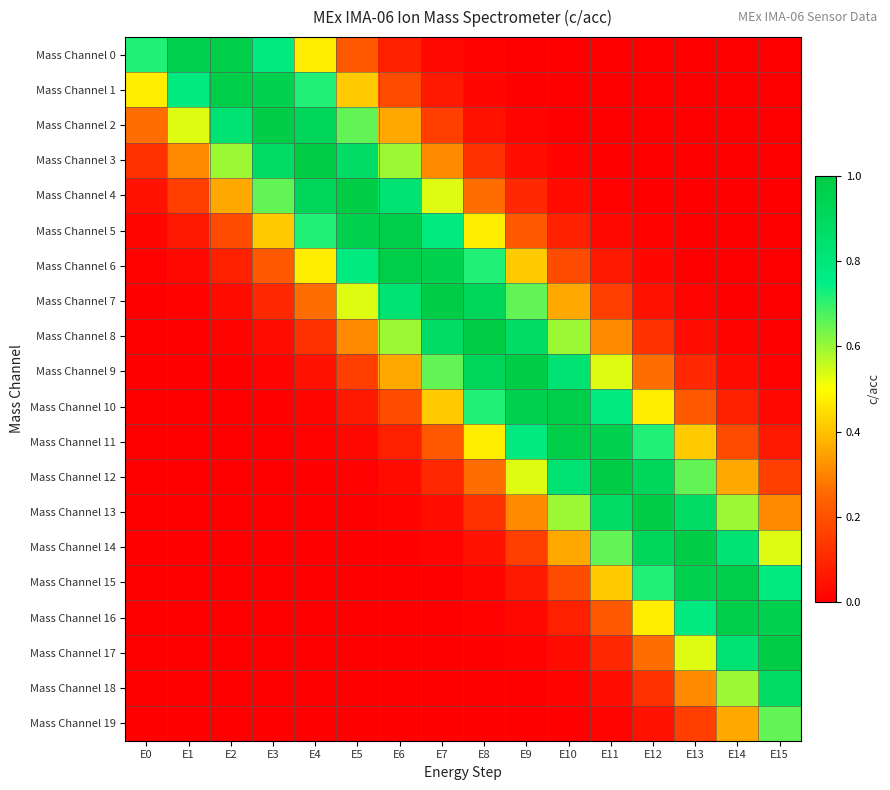

Rank the series at E7 from lowest to highest value.

Mass Channel 19, Mass Channel 18, Mass Channel 17, Mass Channel 16, Mass Channel 15, Mass Channel 14, Mass Channel 0, Mass Channel 13, Mass Channel 1, Mass Channel 12, Mass Channel 2, Mass Channel 11, Mass Channel 3, Mass Channel 10, Mass Channel 4, Mass Channel 9, Mass Channel 5, Mass Channel 8, Mass Channel 6, Mass Channel 7